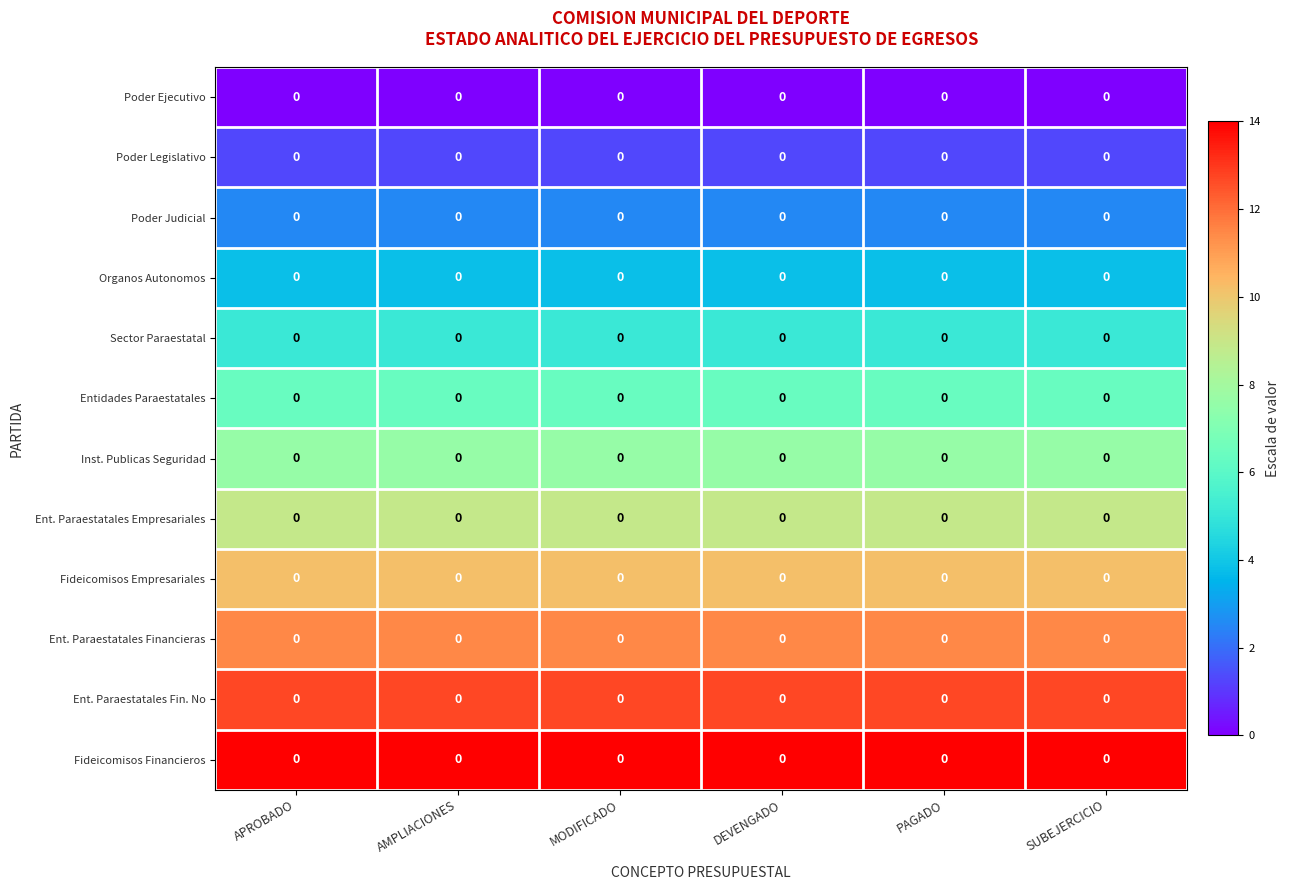

Which series has the largest range (max minus min)?

row_0